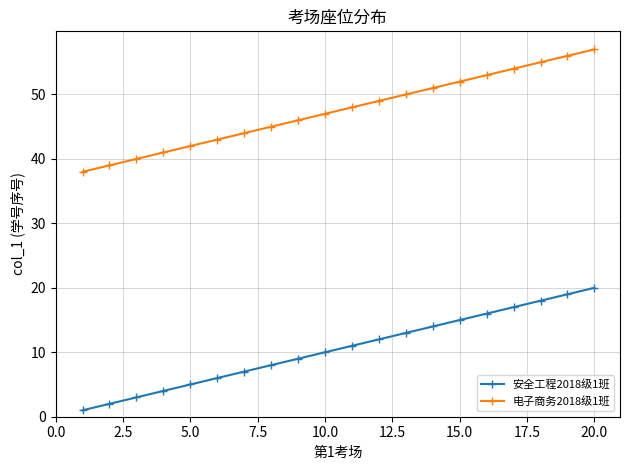

True or false: 安全工程2018级1班 and 电子商务2018级1班 cross at least once.

False